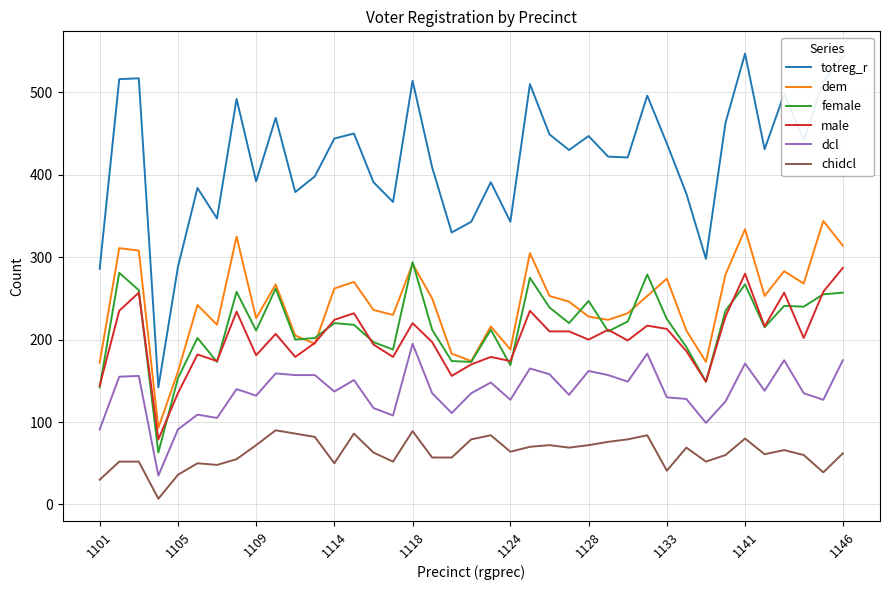

Which series has the largest total across all categories?

totreg_r